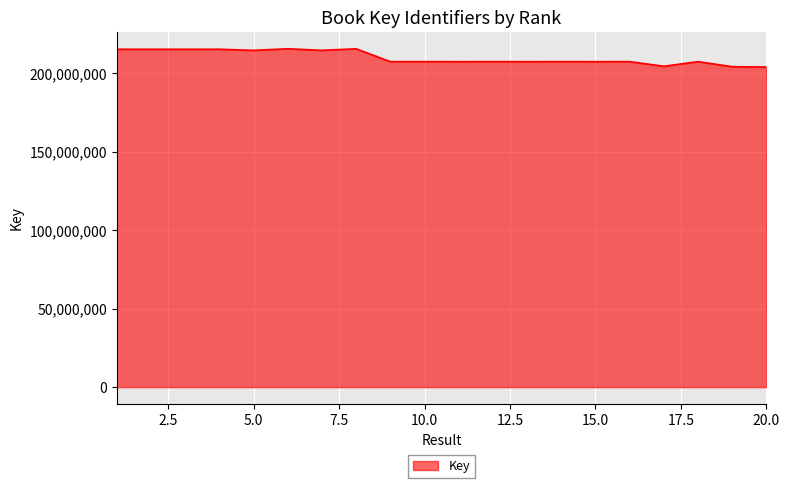

What is the difference between the maximum and minimum values?

11614730